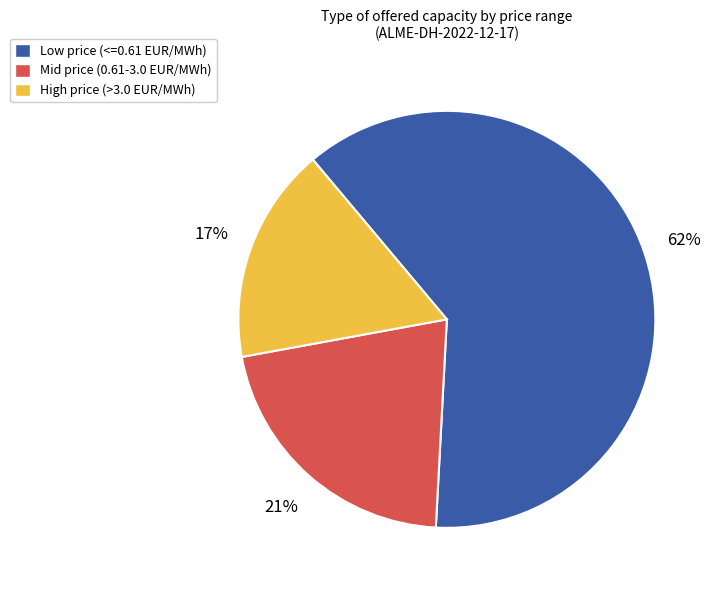

What is the largest slice in the pie chart?

Low price (<=0.61 EUR/MWh)